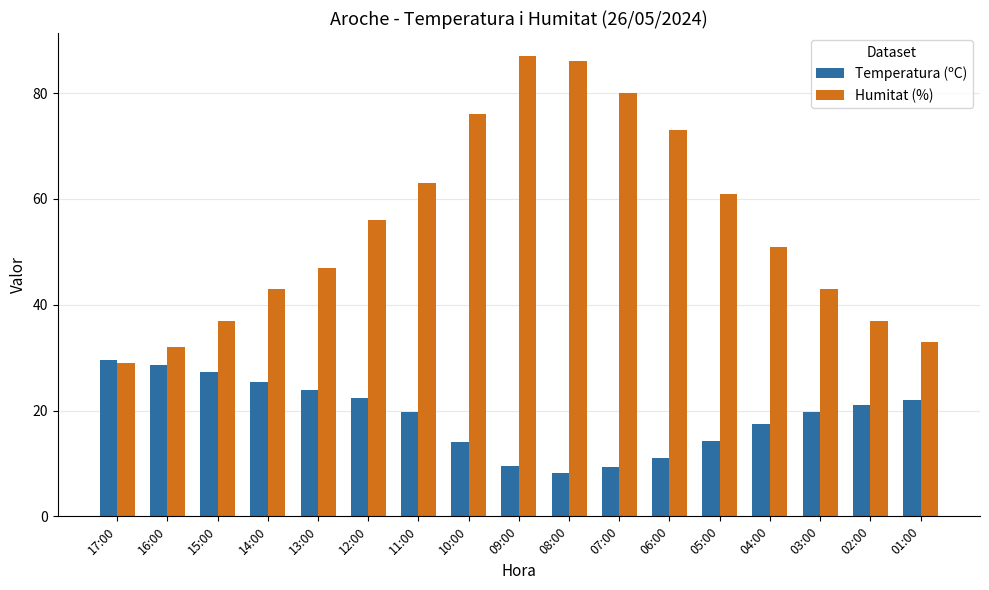

At how many categories does at least one series exceed 85?

2